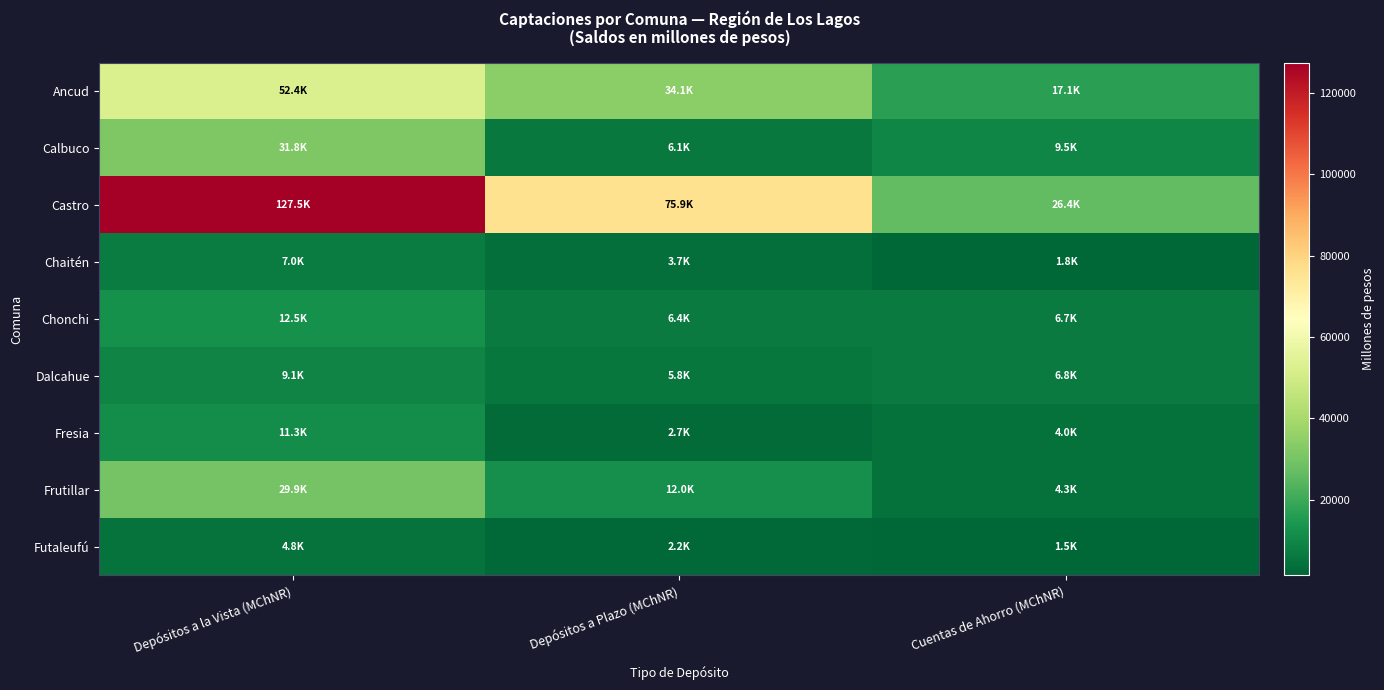

Which has a higher value, Cuentas de Ahorro (MChNR) or Depósitos a Plazo (MChNR)?

Depósitos a Plazo (MChNR)